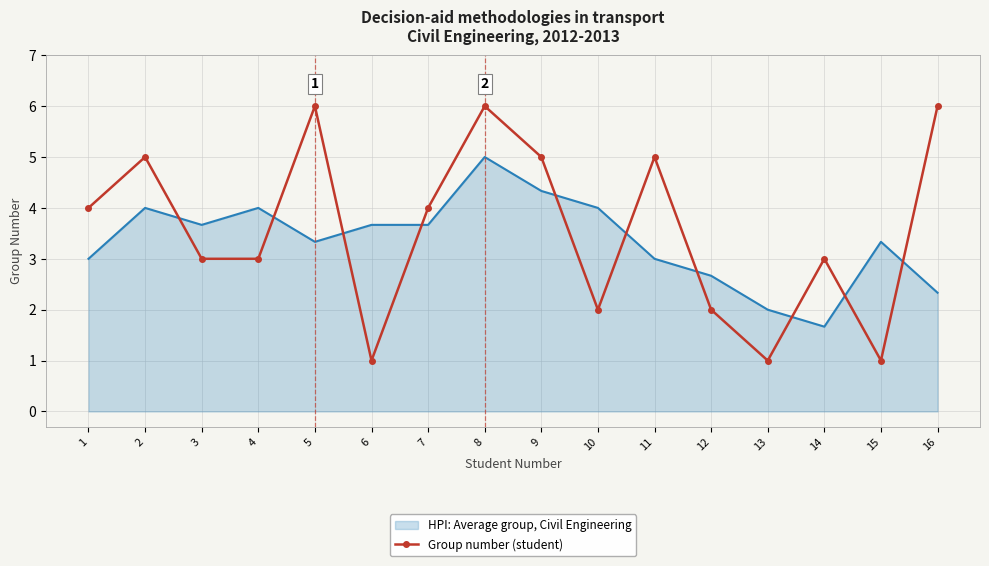

Which series has the widest spread of values?

Group number (student)